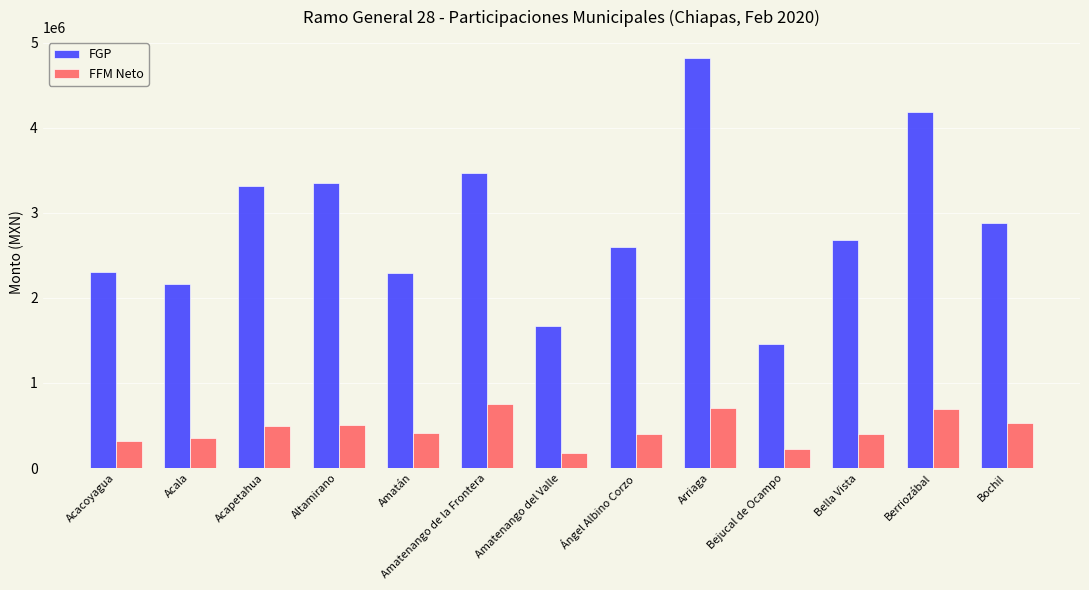

List the series in order of their overall mean, highest first.

FGP, FFM Neto